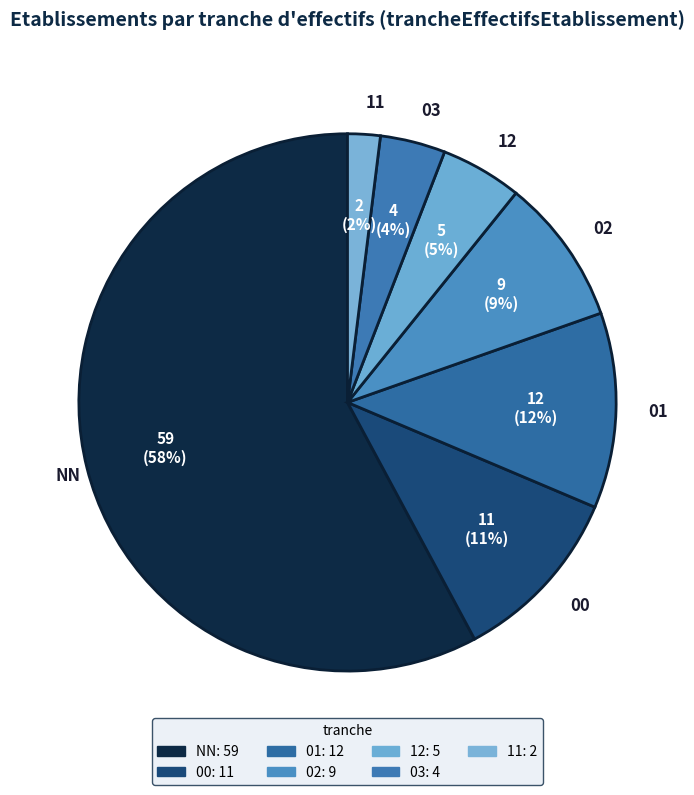

To the nearest percent, what is the average slice percentage?

14%